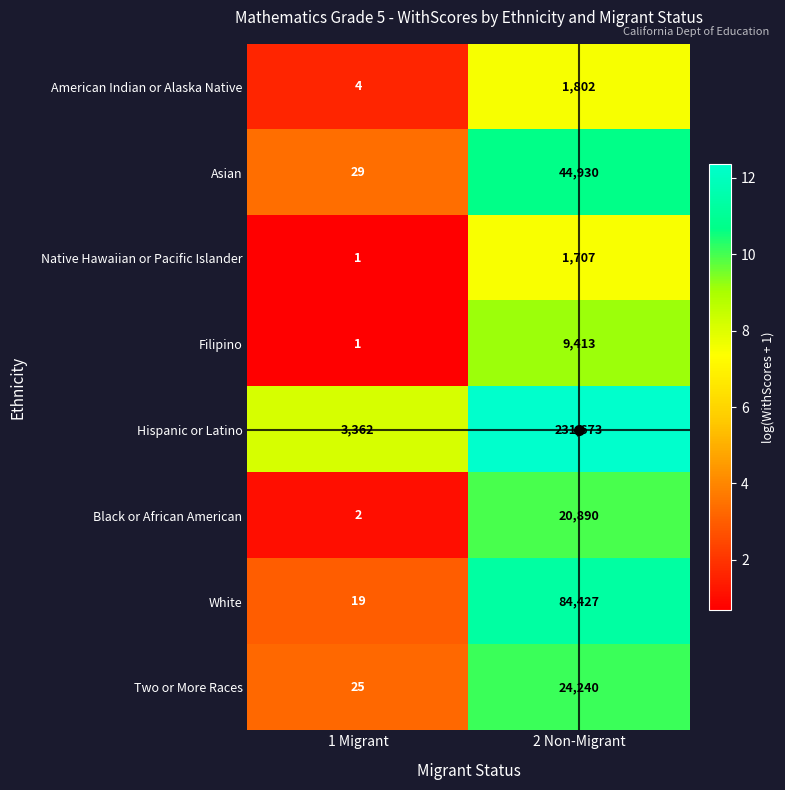

Count the number of categories in the chart.

2